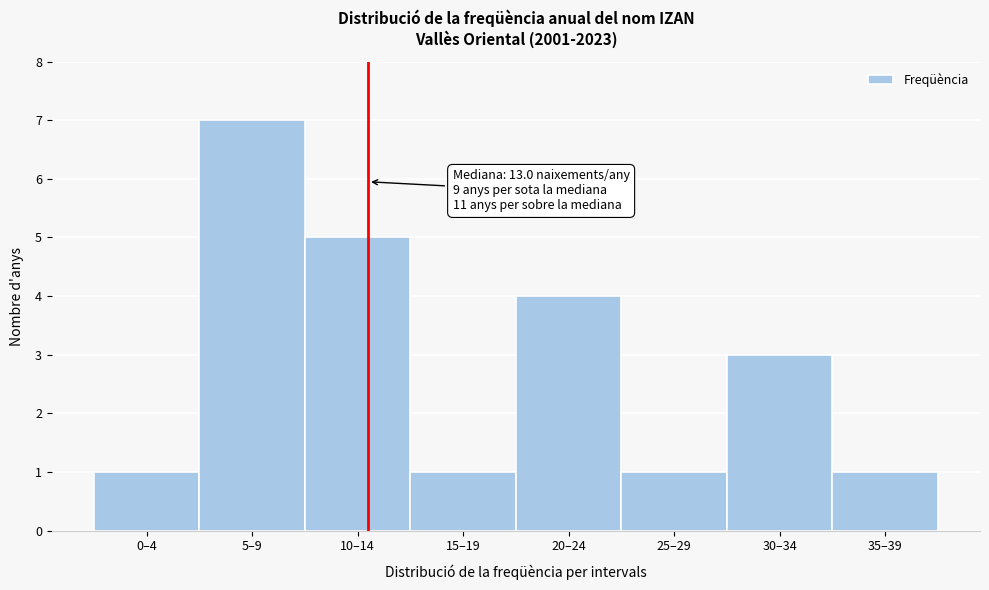

Reading left to right, list all the values displayed in this chart.

0–4=1	5–9=7	10–14=5	15–19=1	20–24=4	25–29=1	30–34=3	35–39=1